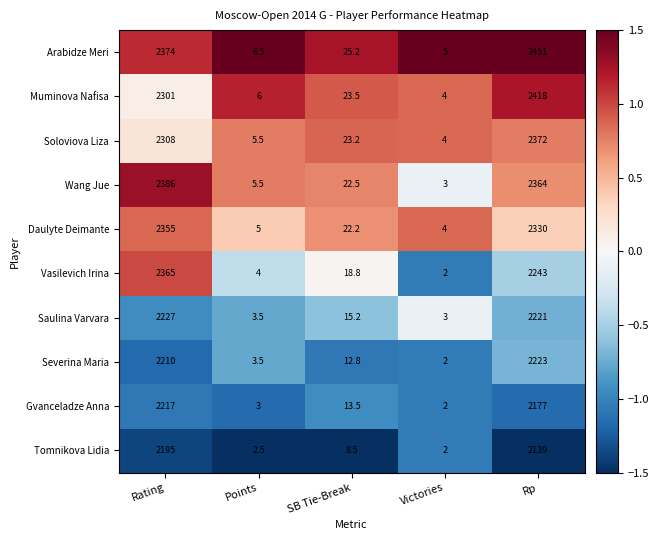

How many series are shown in this chart?

10